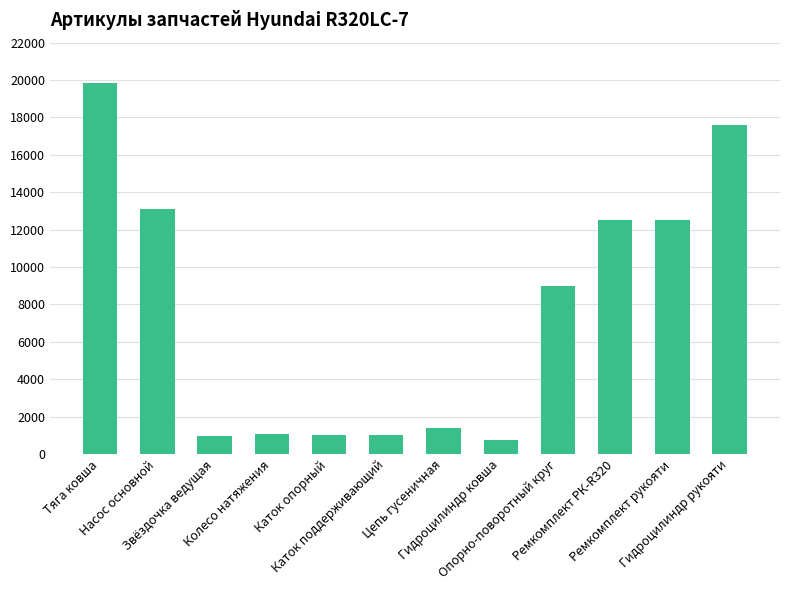

What is the difference between the values at Звёздочка ведущая and Колесо натяжения?

112